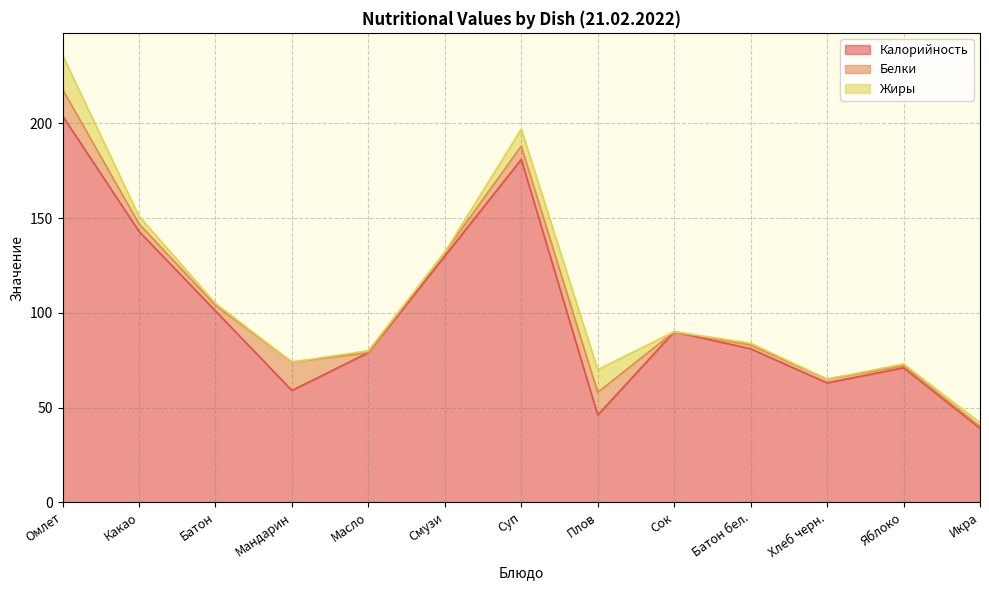

Does the chart have visible grid lines?

Yes